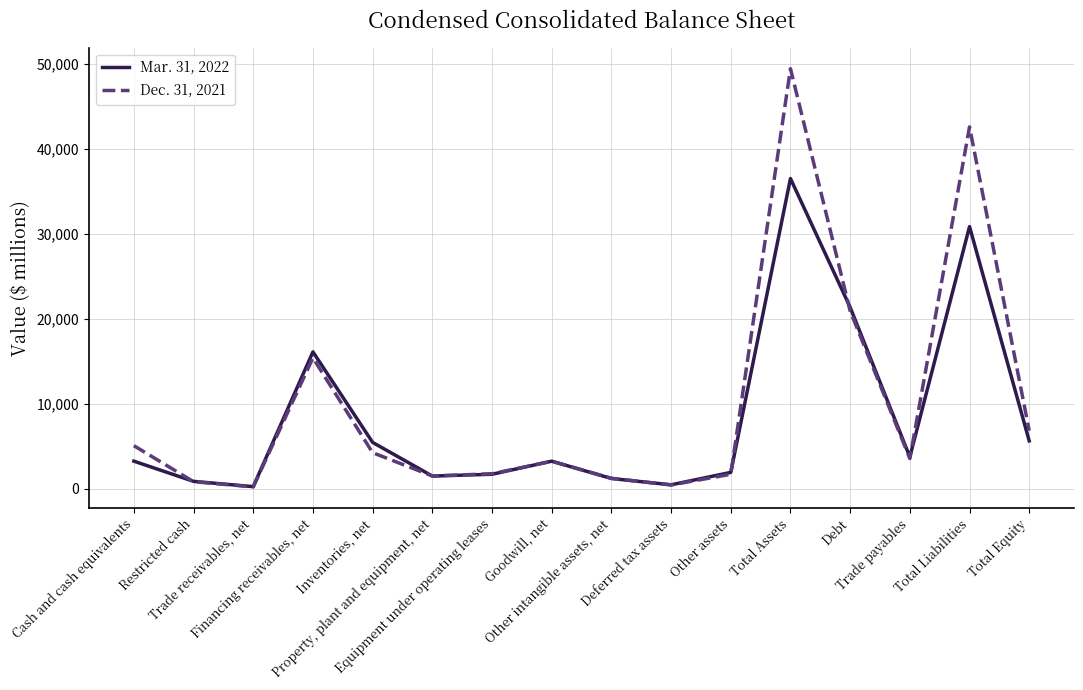

After their last crossing, which series has the higher values: Mar. 31, 2022 or Dec. 31, 2021?

Dec. 31, 2021